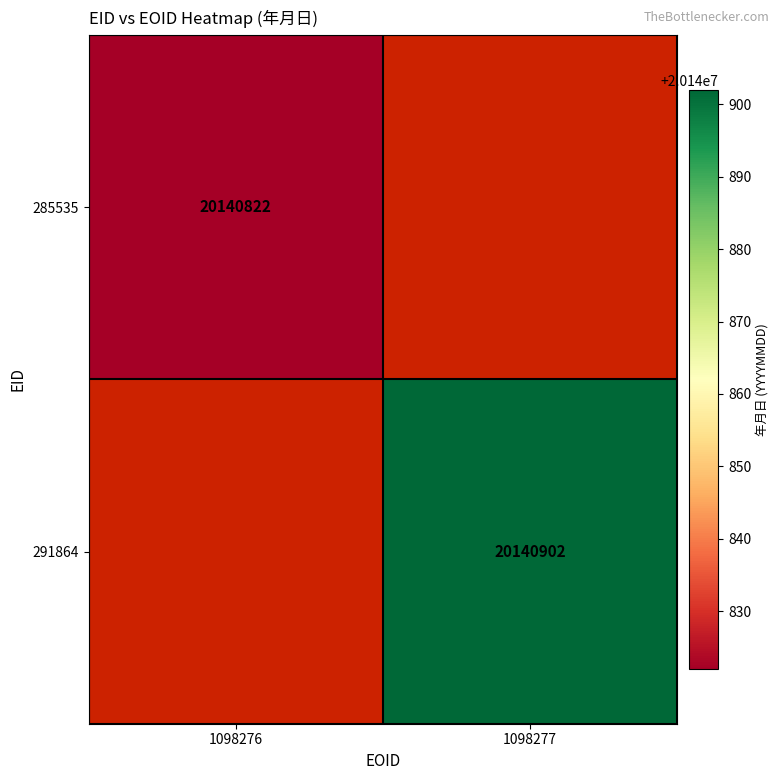

Is it true that 291864 equals 20140902 at 1098277?

True